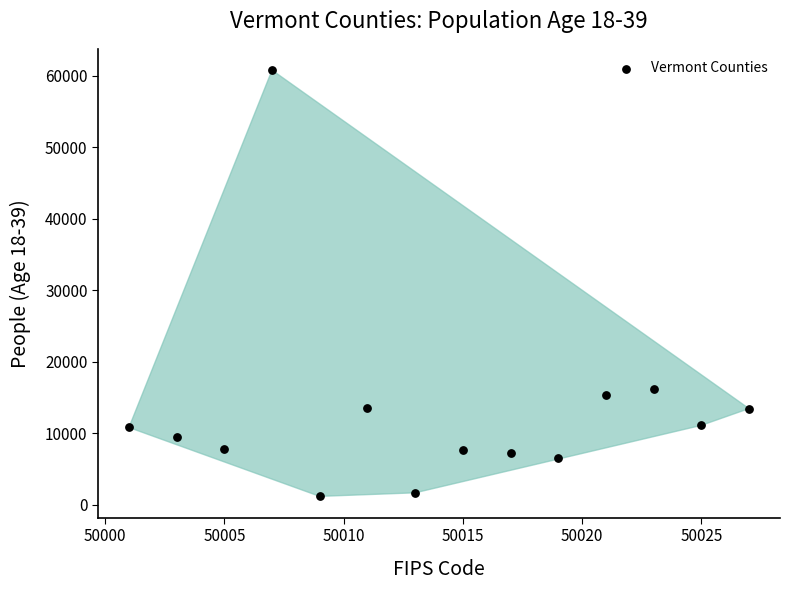

What is the range of Y values (max minus min)?

59619